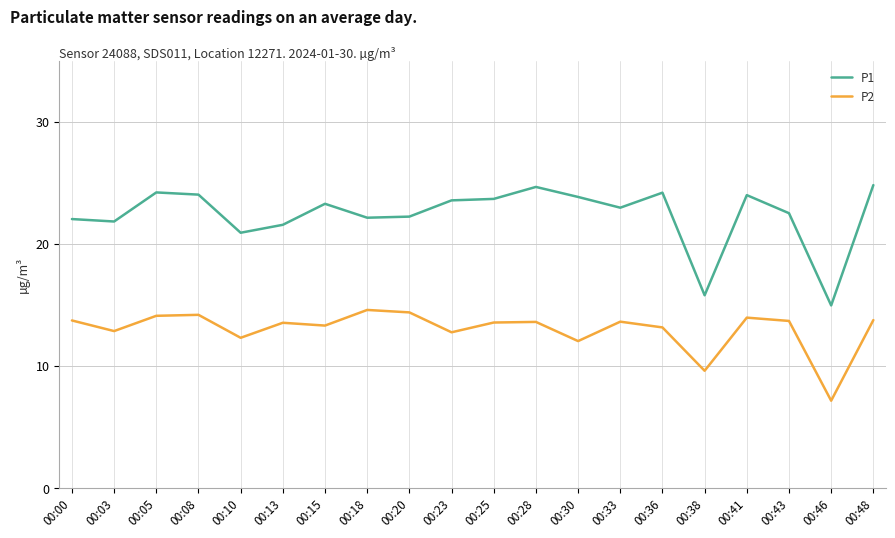

True or false: P1 and P2 cross at least once.

False